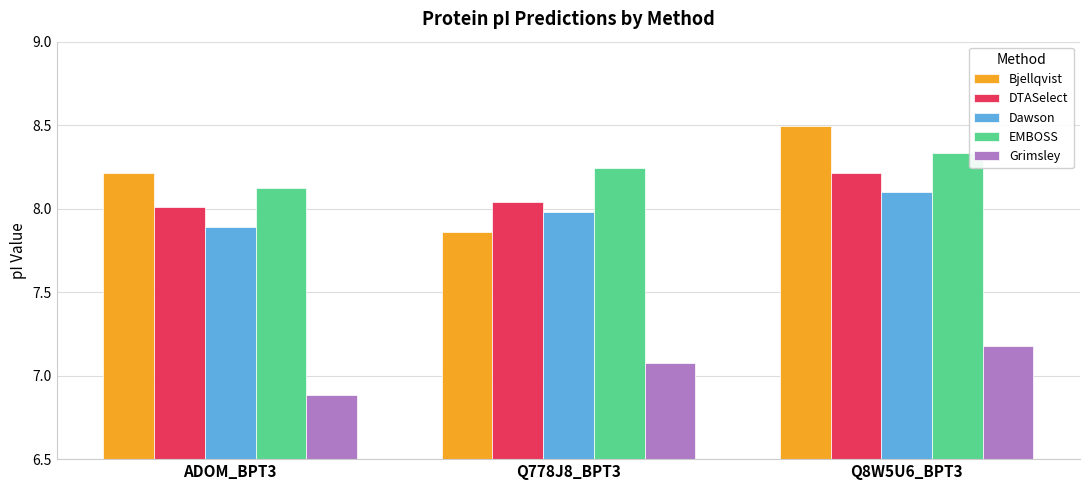

How many bars are there in each group?

5